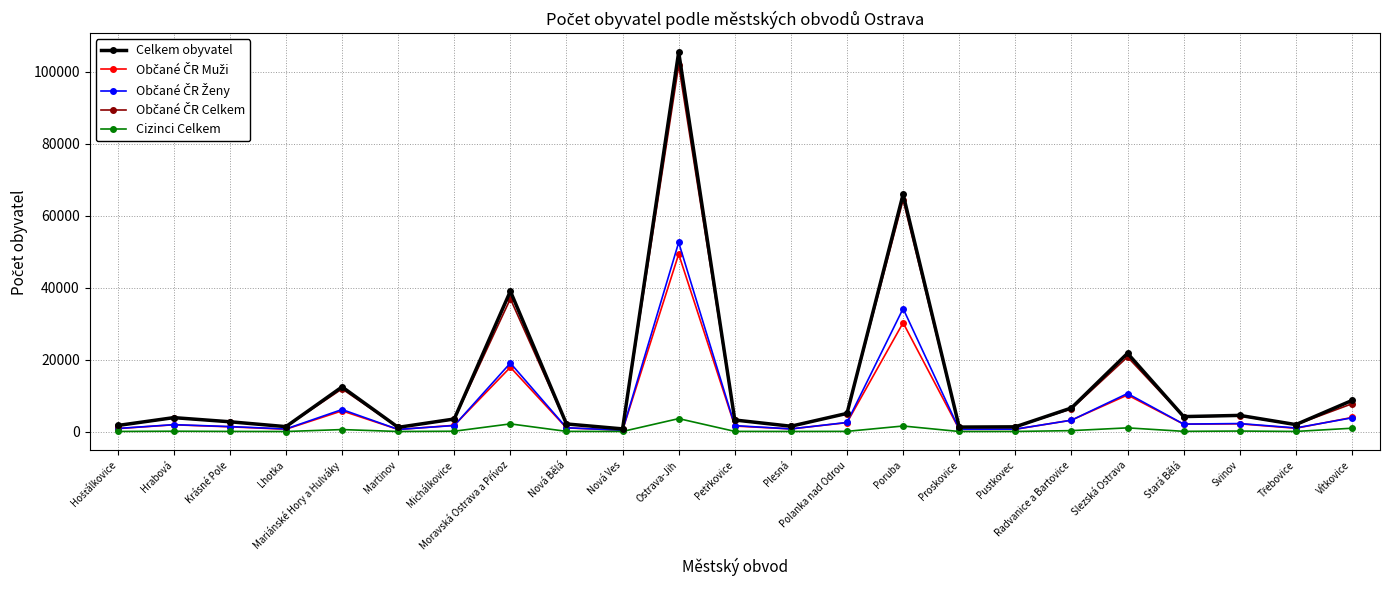

What is the maximum value shown in the chart?

105417